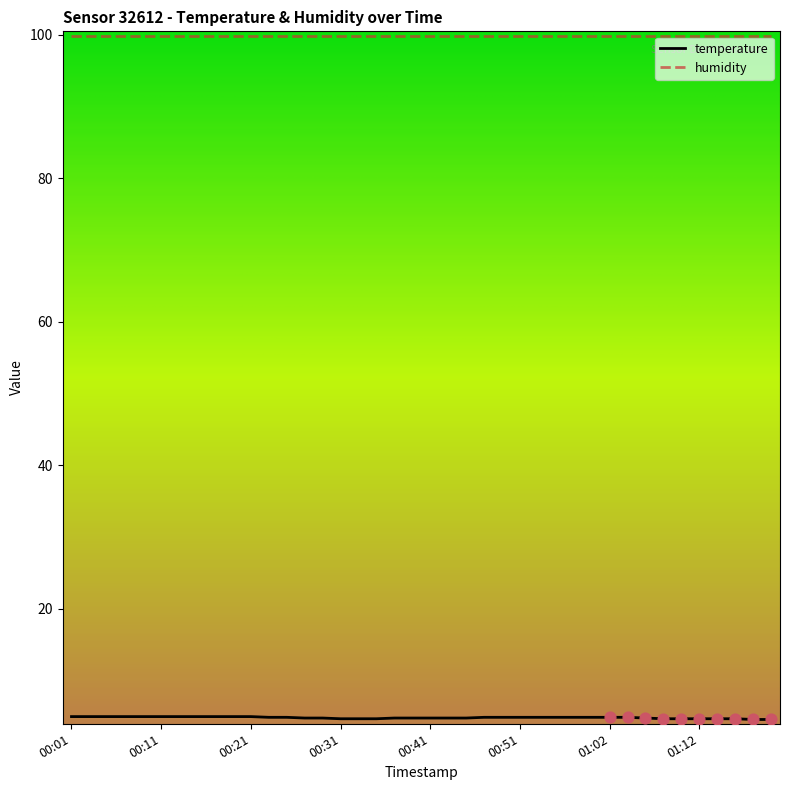

Which series has the widest spread of values?

temperature